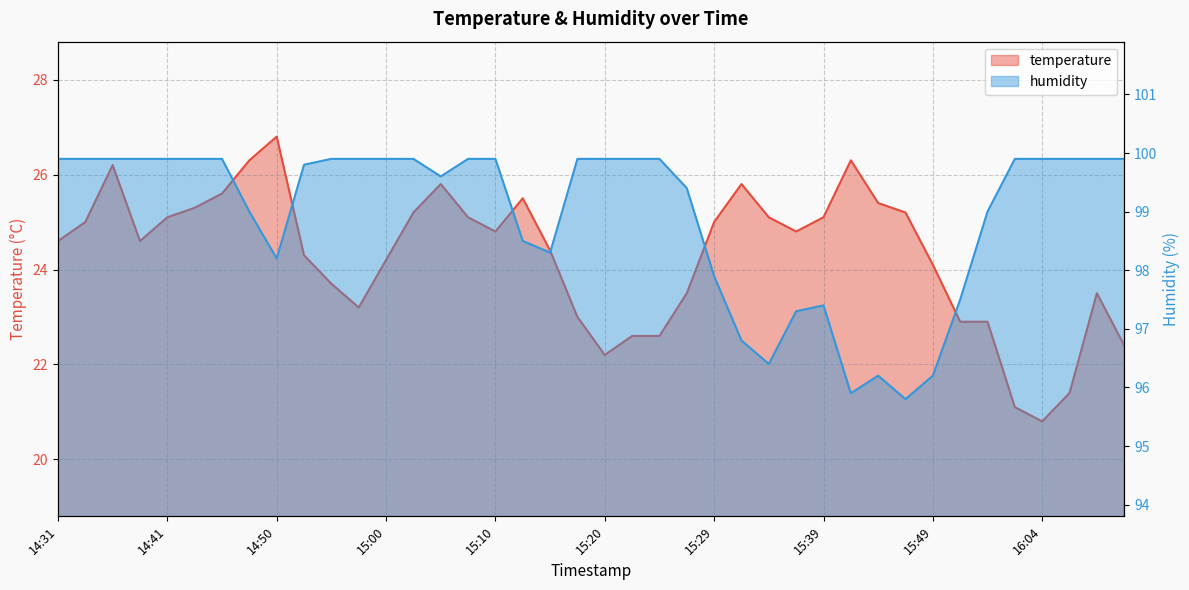

Is it true that humidity equals 99.4 at 15:27?

True